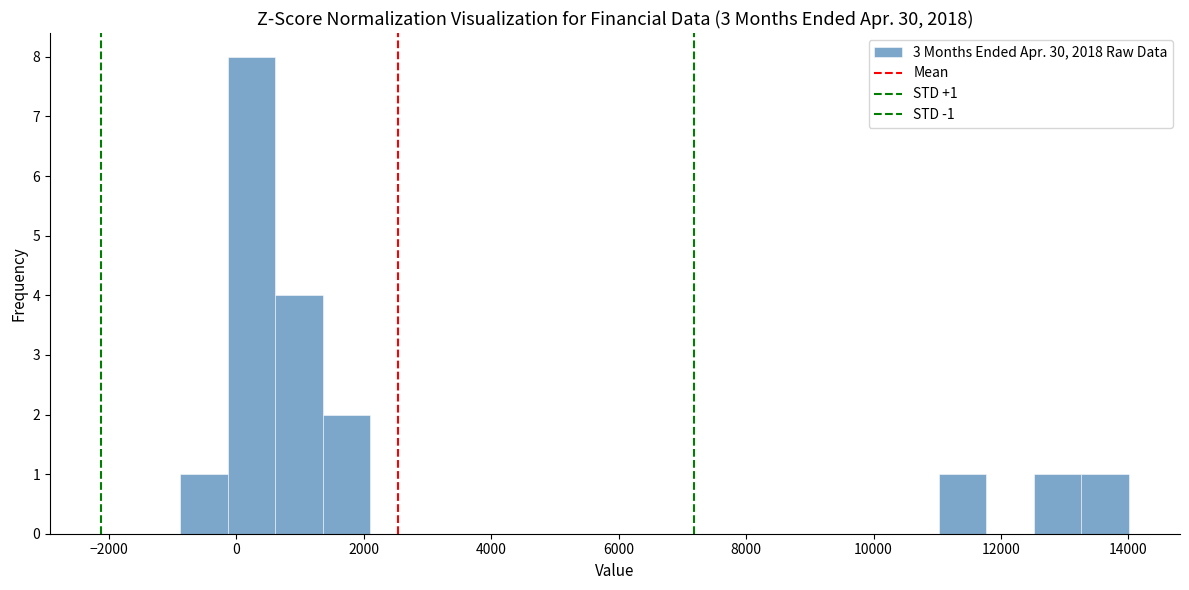

Around what value on the x-axis is the tallest bar? Give the approximate position of its centre, as read against the axis.

200